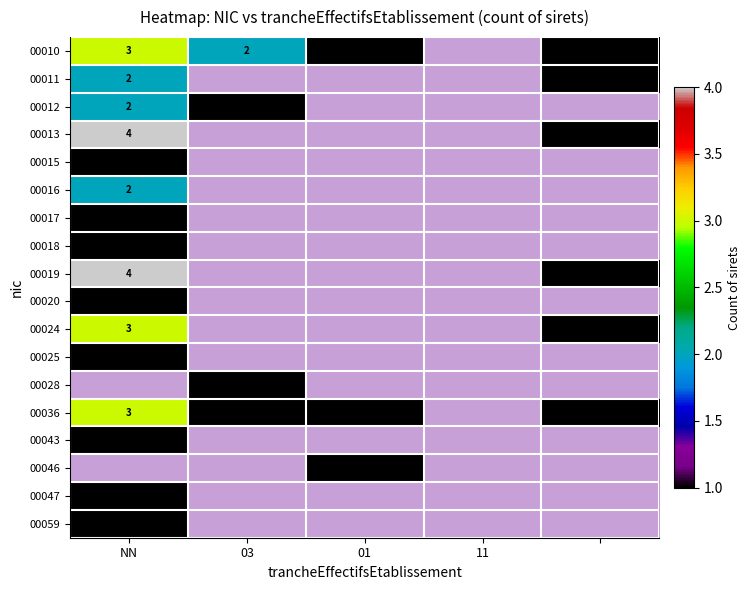

True or false: 00018 has a value of 1 at NN.

True